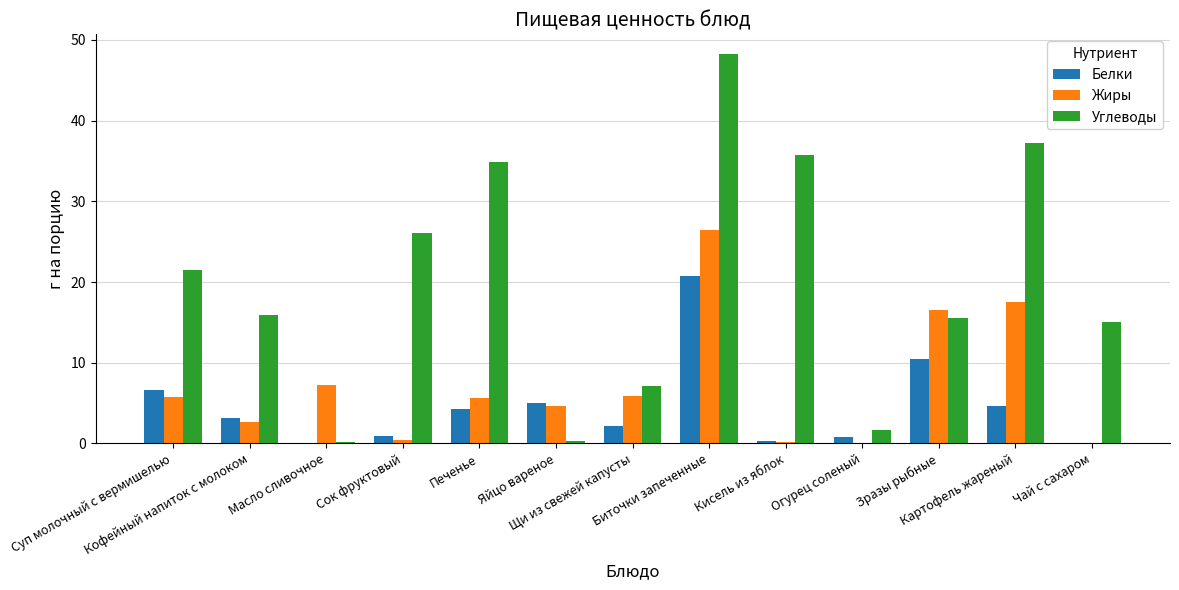

What is the maximum value shown in the chart?

48.3